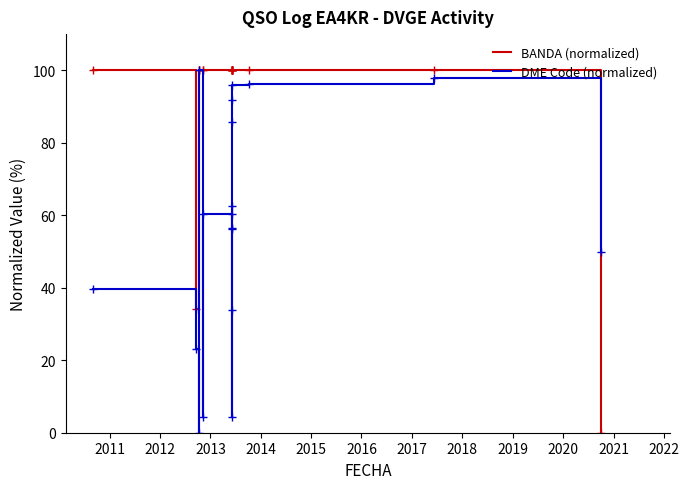

At which category does DME Code (normalized) reach its first local valley?

2012